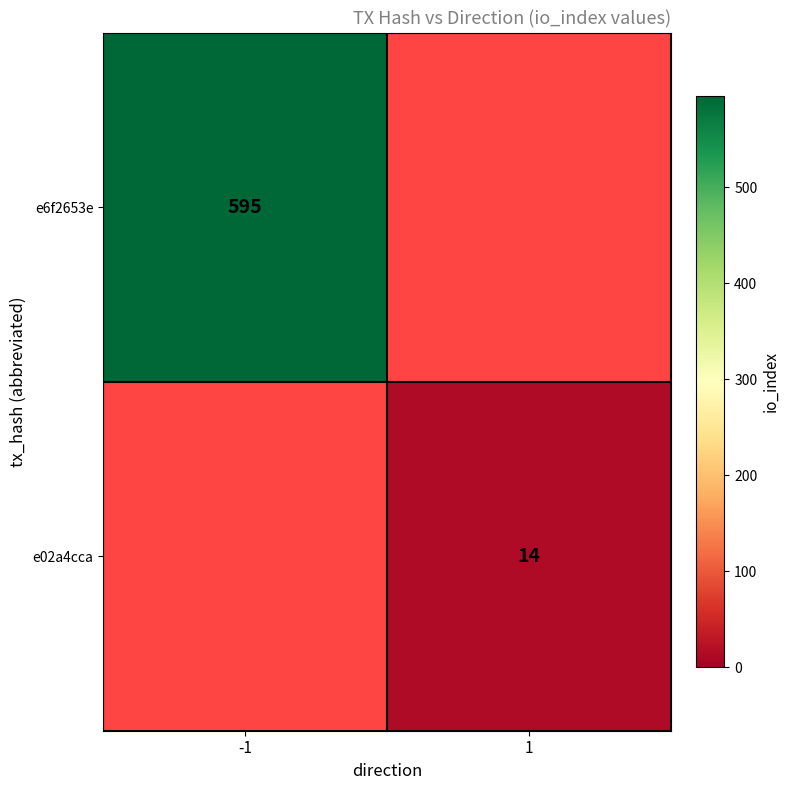

What is the greatest value displayed?

595.0